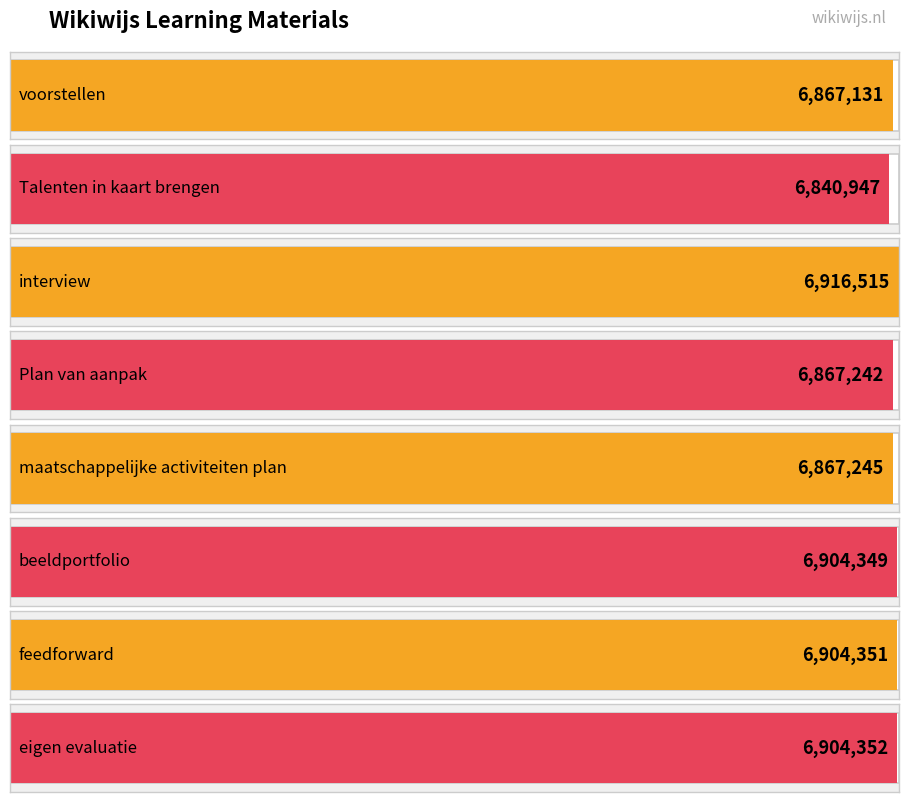

What is the label of the 8th bar from the right?

voorstellen